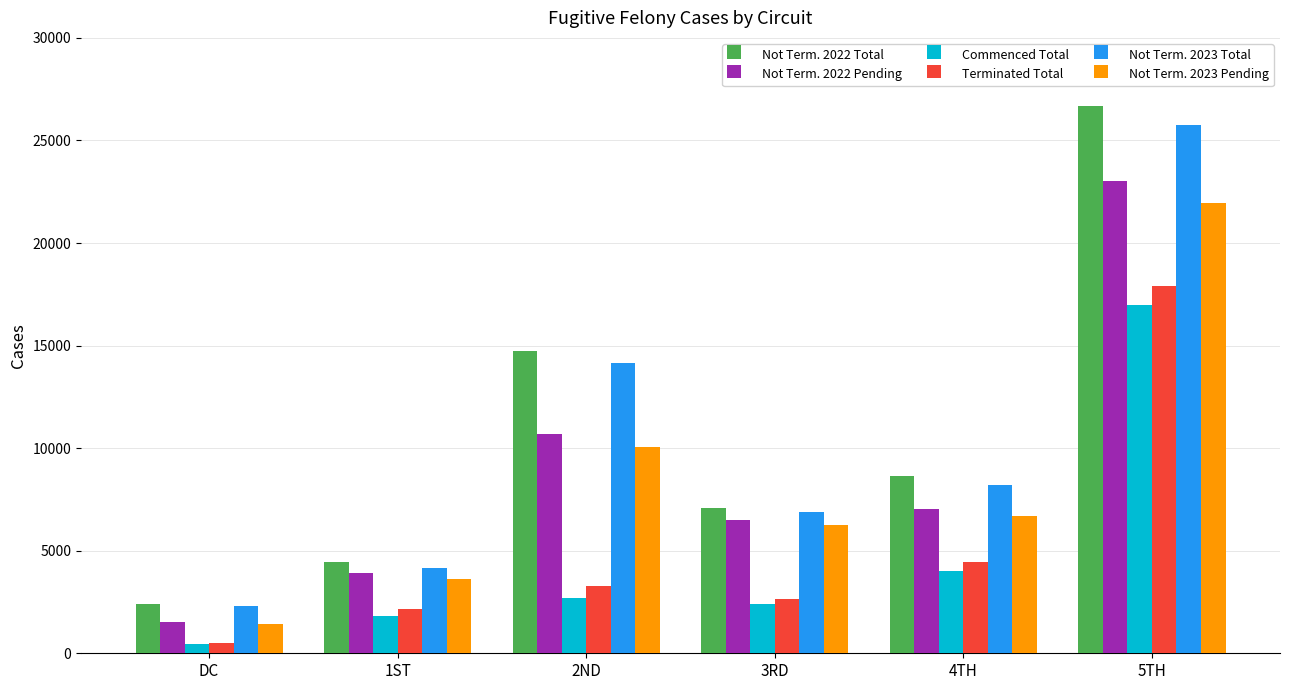

What is the sum of the Not Term. 2022 Pending values at 3RD and 5TH?

29528